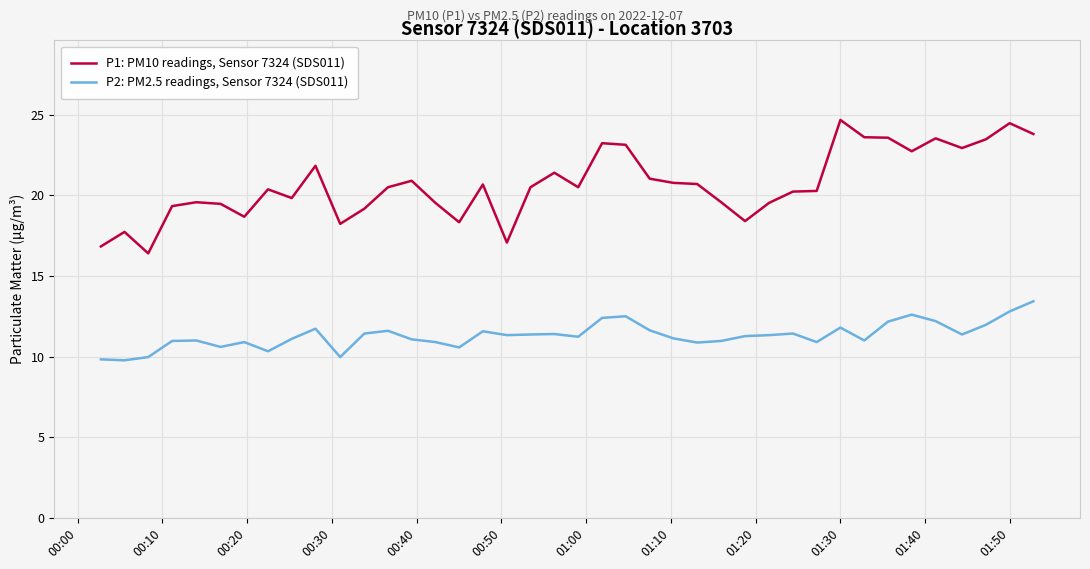

What are all the series names shown in the legend?

P1: PM10 readings, Sensor 7324 (SDS011), P2: PM2.5 readings, Sensor 7324 (SDS011)